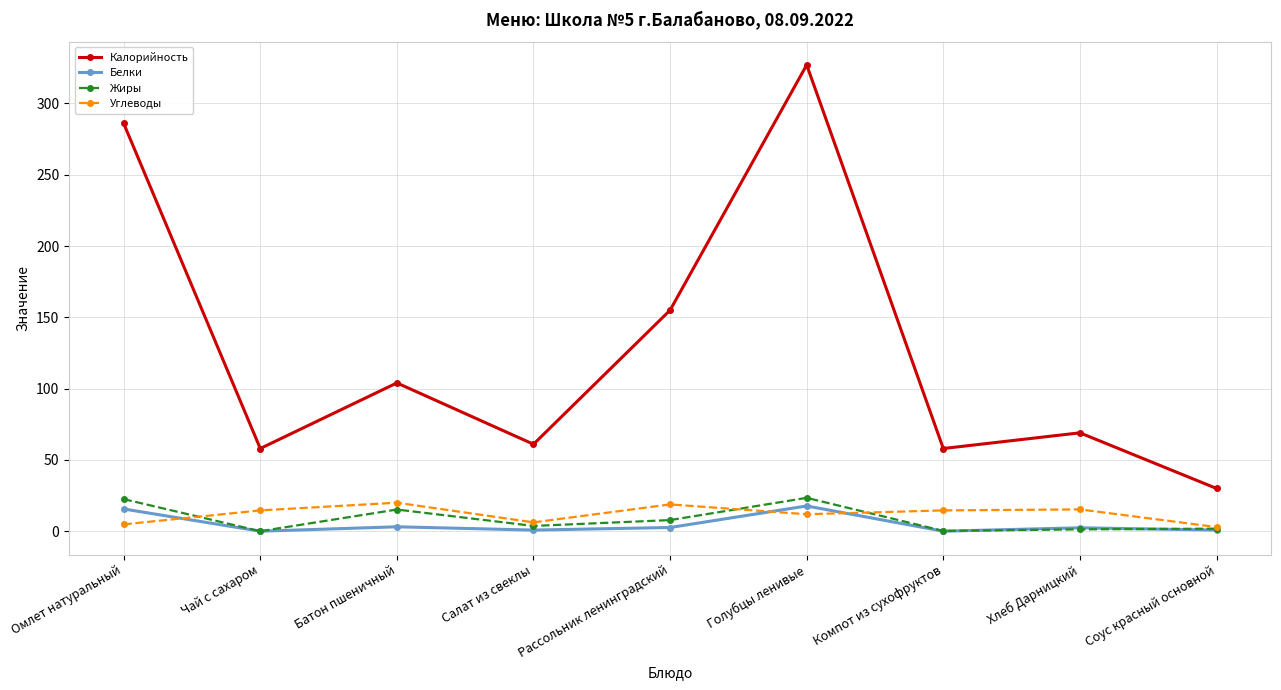

Which series has the largest range (max minus min)?

Калорийность